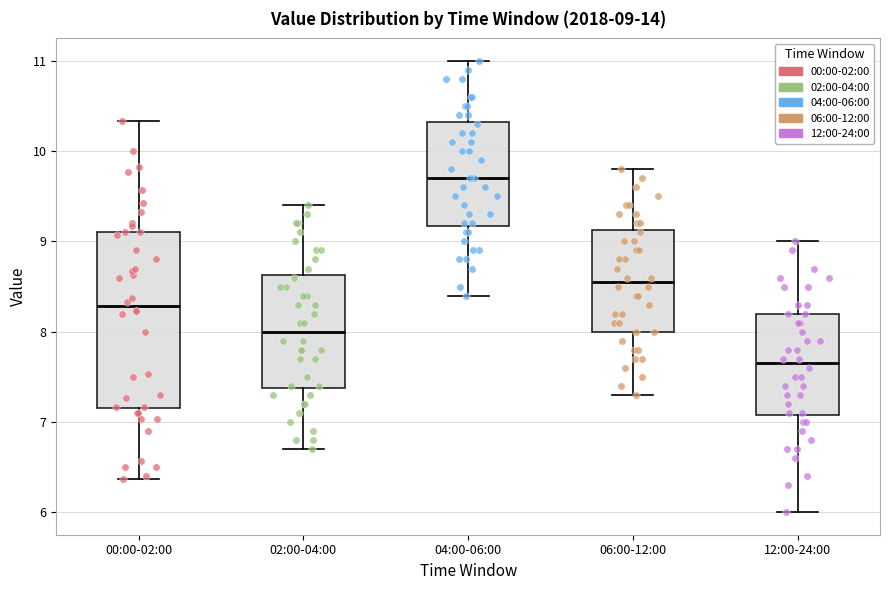

Which box is the tallest, from its lower edge to its upper edge?

00:00-02:00